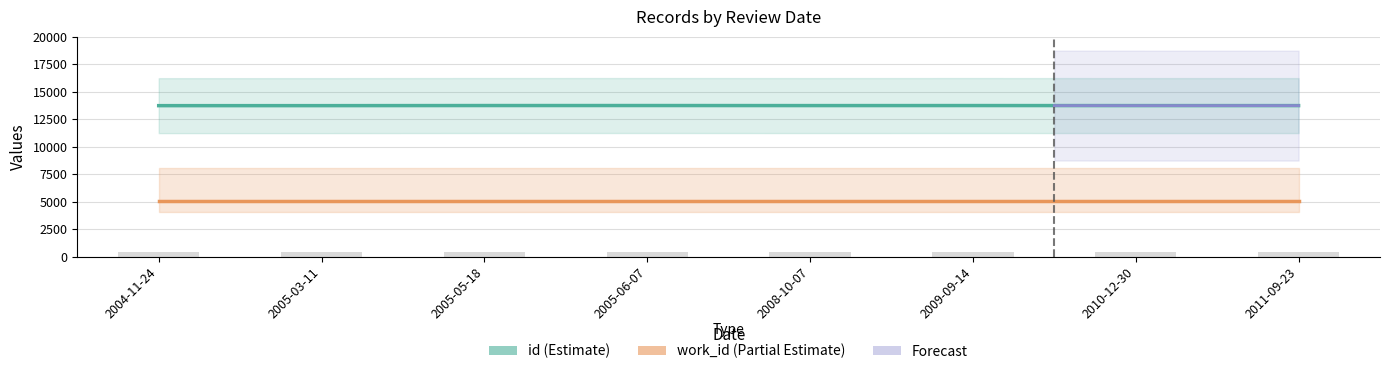

What is the ratio of the value at 2004-11-24 to the value at 2008-10-07?

1.0